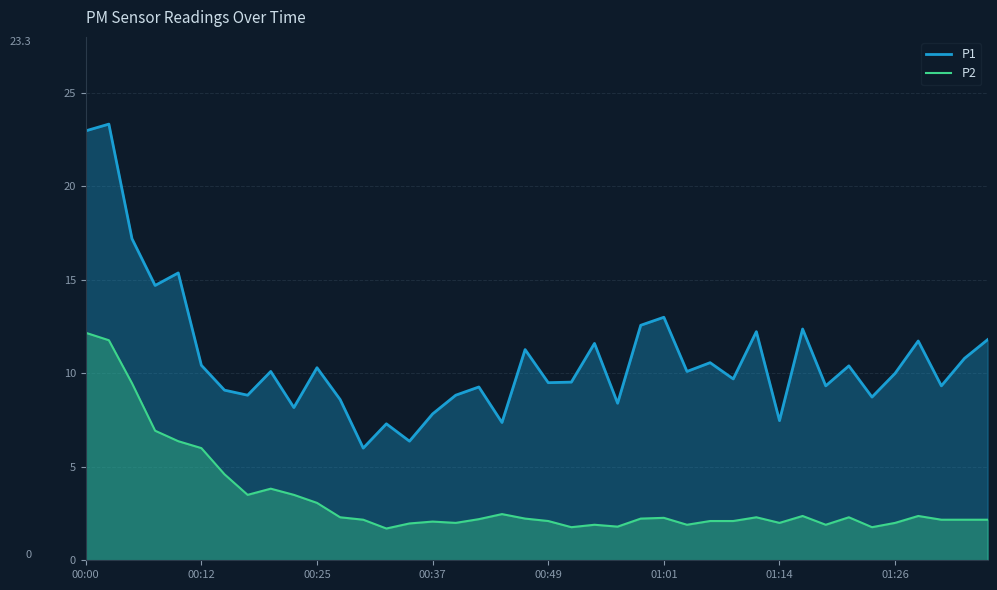

Reading left to right, what are all the values shown in this chart?

P1: 23.0	23.3	17.2	14.7	15.4	10.4	9.1	8.8	10.1	8.2	10.3	8.6	6.0	7.3	6.4	7.8	8.8	9.3	7.4	11.3	9.5	9.5	11.6	8.4	12.6	13.0	10.1	10.6	9.7	12.2	7.5	12.4	9.3	10.4	8.7	10.0	11.7	9.3	10.8	11.8
P2: 12.2	11.8	9.5	6.9	6.4	6.0	4.6	3.5	3.8	3.5	3.1	2.3	2.2	1.7	2.0	2.1	2.0	2.2	2.5	2.2	2.1	1.8	1.9	1.8	2.2	2.3	1.9	2.1	2.1	2.3	2.0	2.4	1.9	2.3	1.8	2.0	2.4	2.2	2.2	2.2